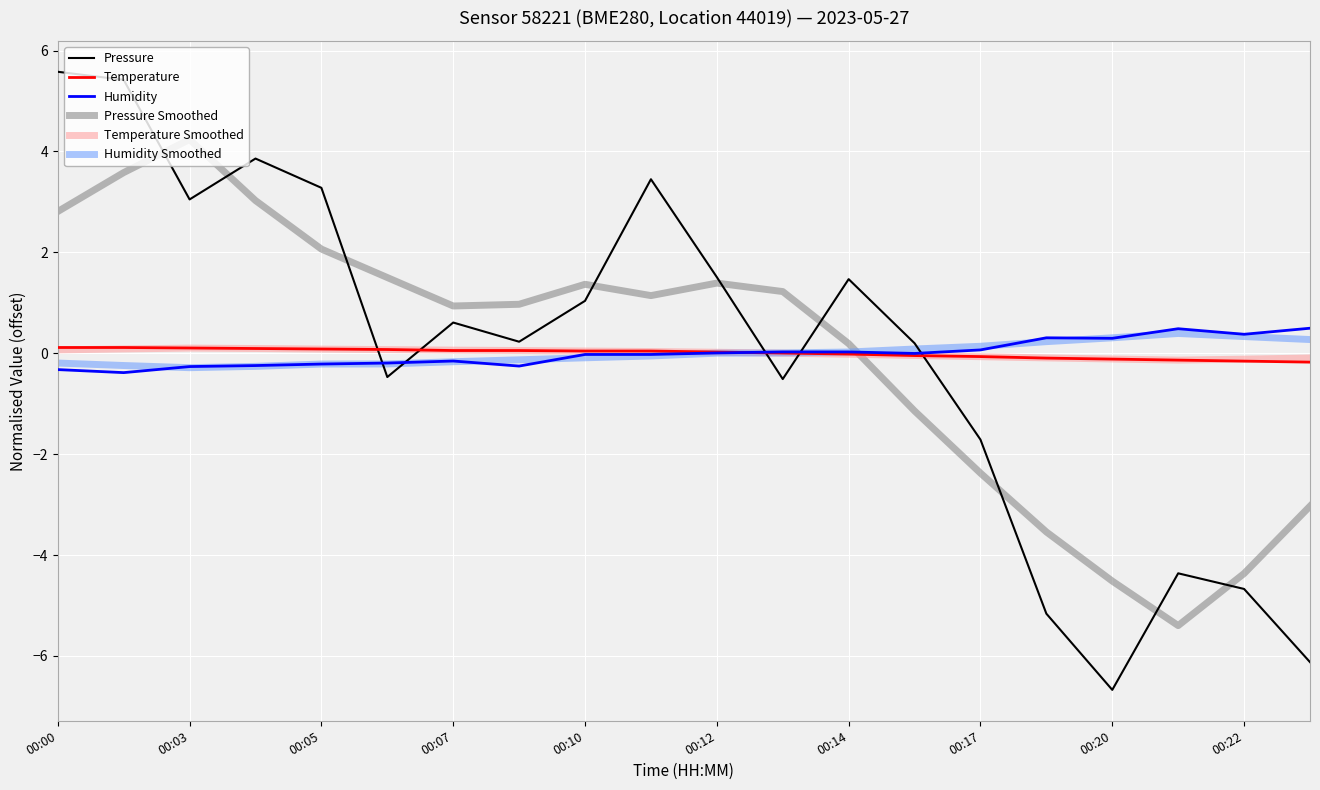

Which series has the widest spread of values?

Pressure